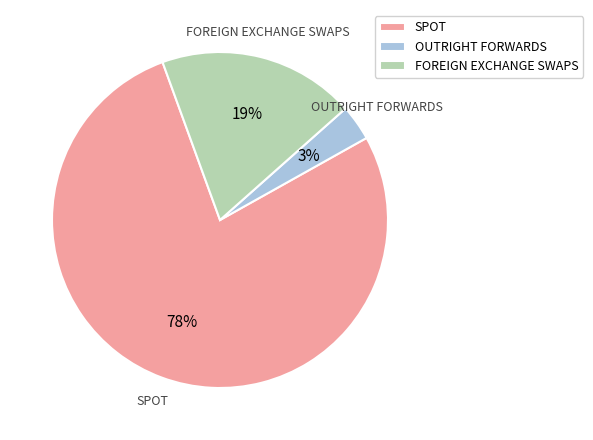

Approximately how many times larger is the value at SPOT compared to FOREIGN EXCHANGE SWAPS?

4.1